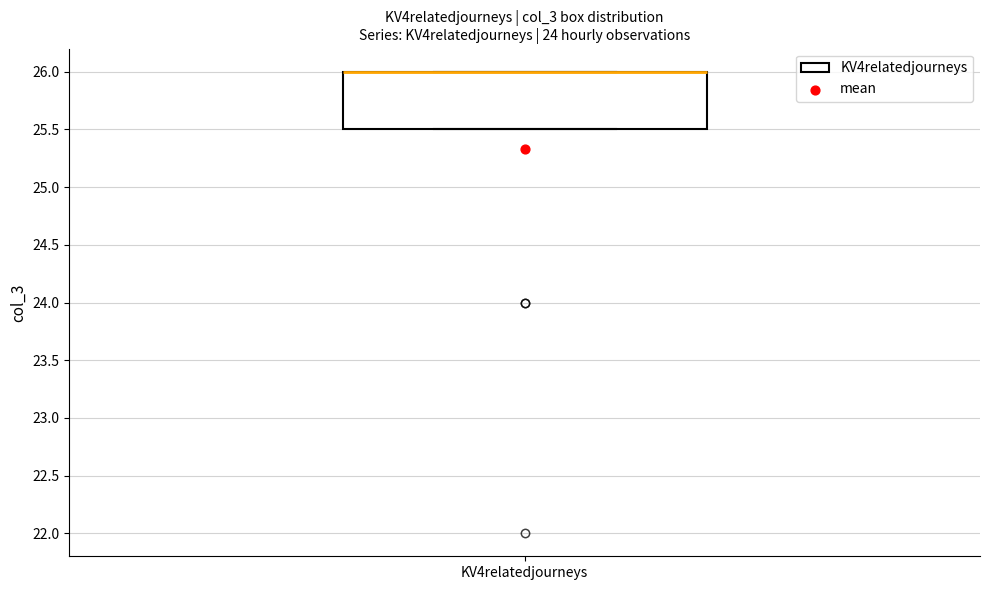

Read this box plot against the y-axis: the position of the median line, the range covered by the box, and the ends of both whiskers. The values are not printed on the chart, so give them approximately, as read against the axis.

median 26.0 (drawn on the box's upper edge), box 25.5 to 26.0, whiskers 25.5 to 26.0